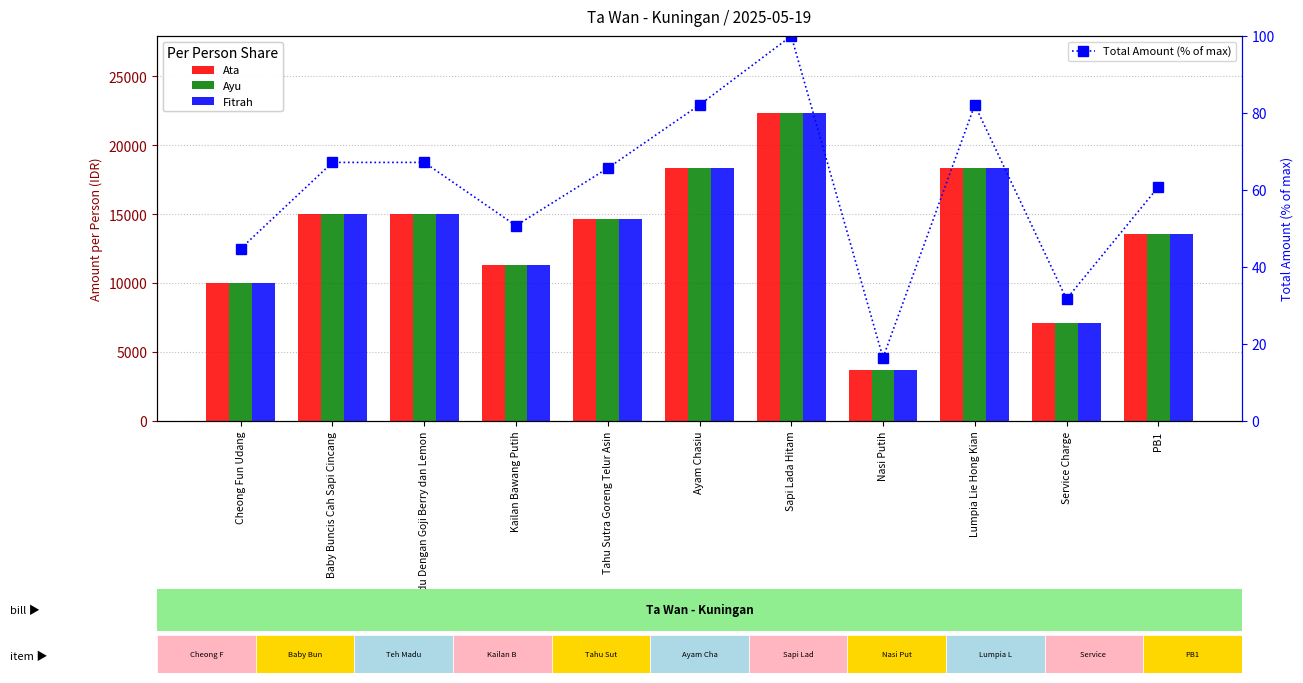

The value of Fitrah at Teh Madu Dengan Goji Berry dan Lemon is 15000.0. True or false?

True